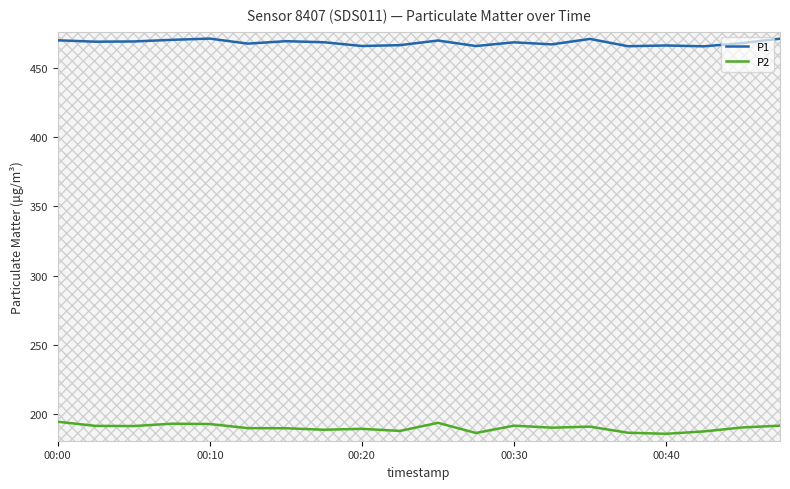

What position from the left is 17?

18